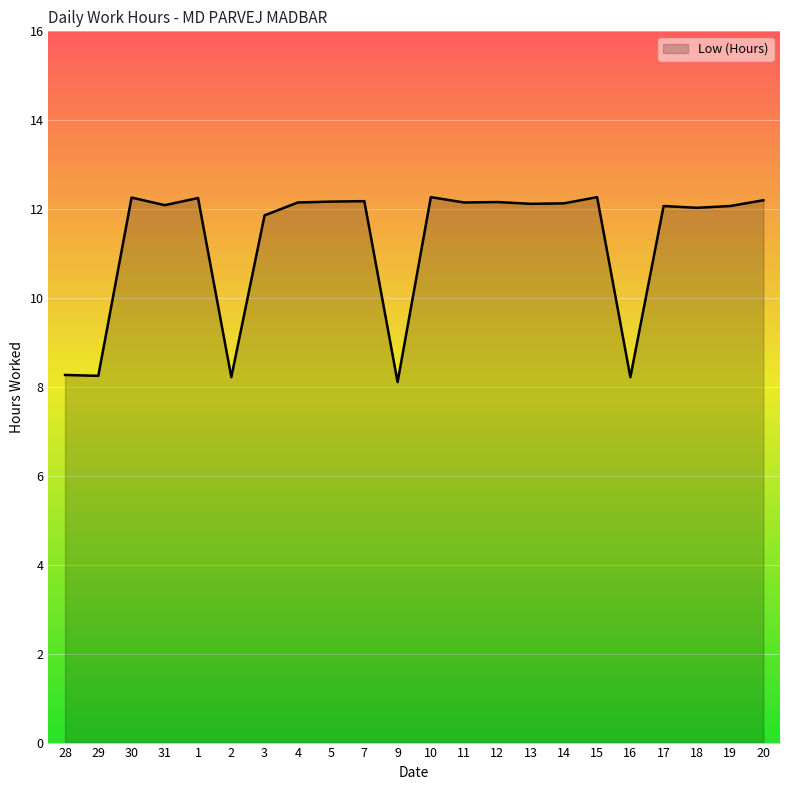

What position from the right is 7?

13